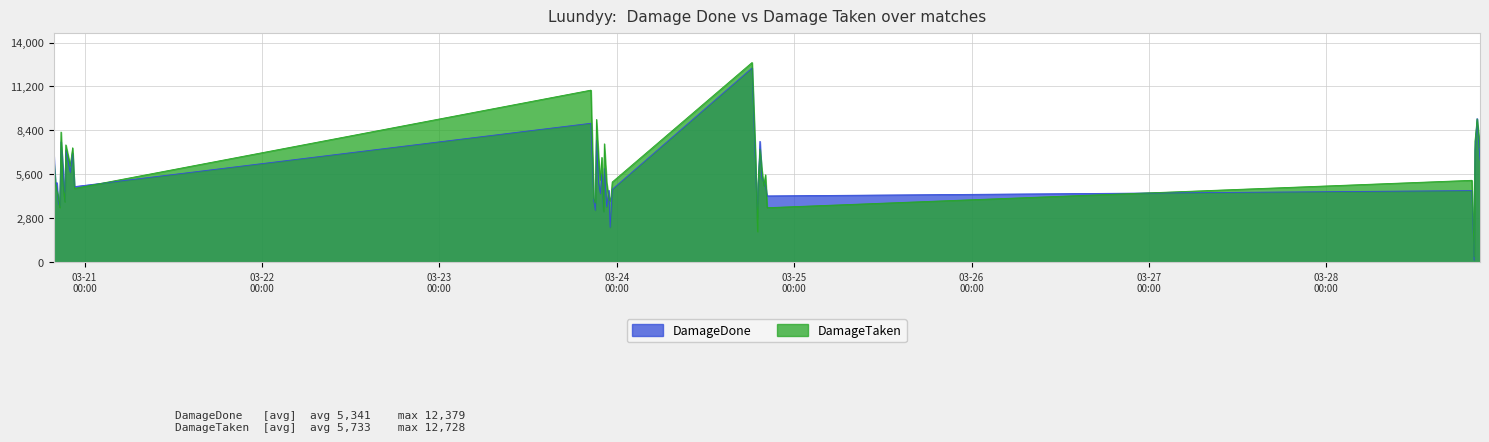

Which has a higher value, 2024-03-24 19:38 or 2024-03-20 20:39?

2024-03-24 19:38